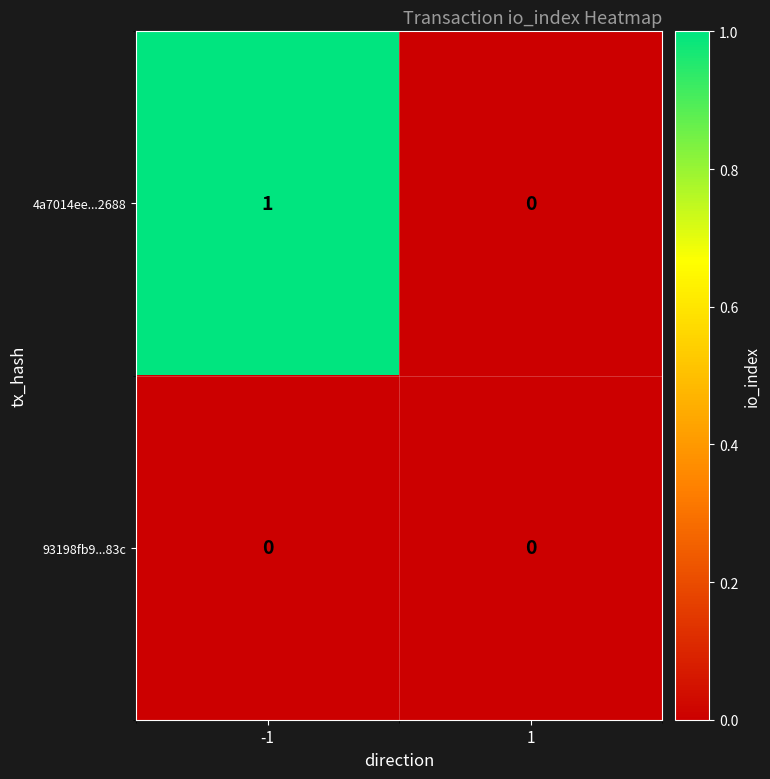

Rank the series by their maximum value, from highest to lowest.

4a7014ee...2688, 93198fb9...83c